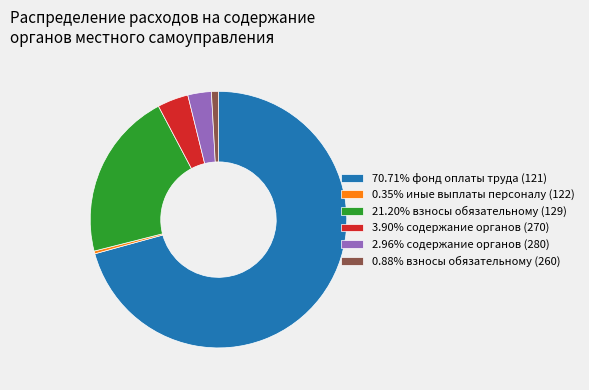

How many segments does this pie chart have?

6